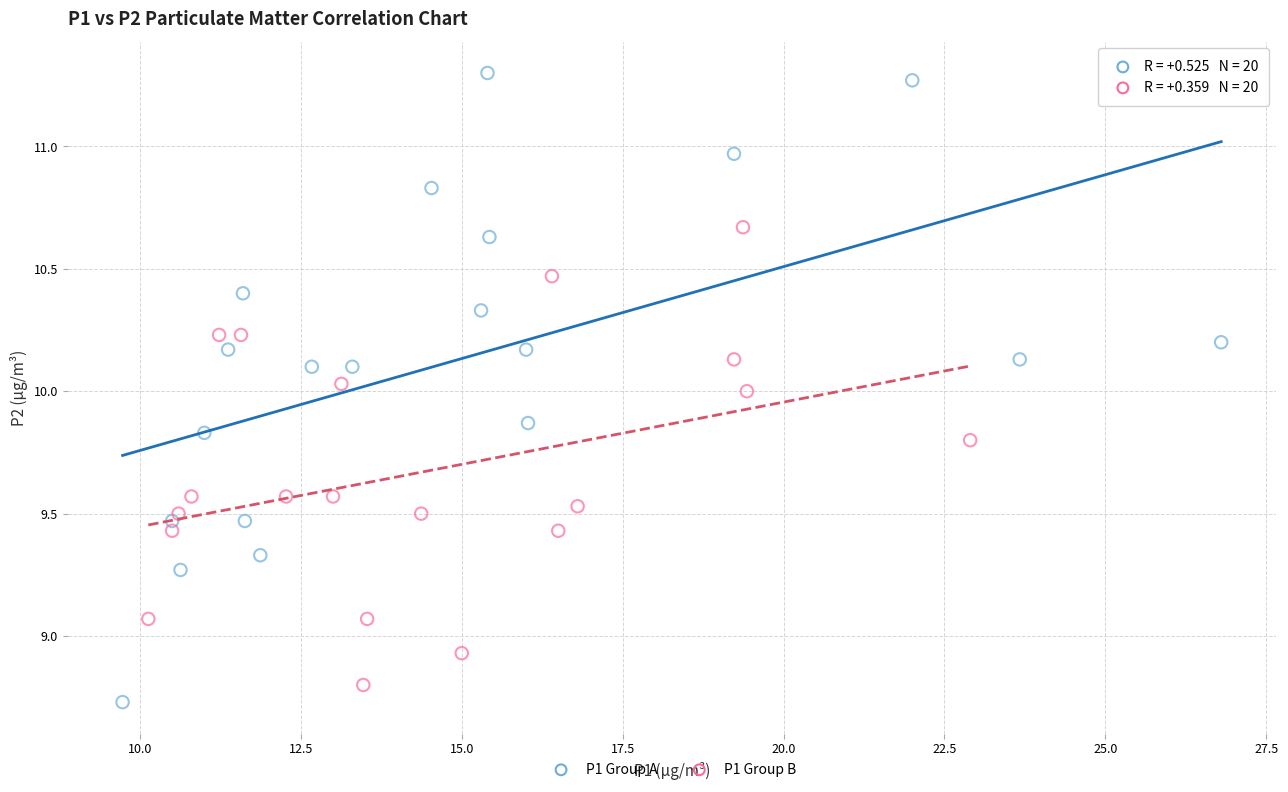

Which series has the widest spread of Y values?

P1 Group A